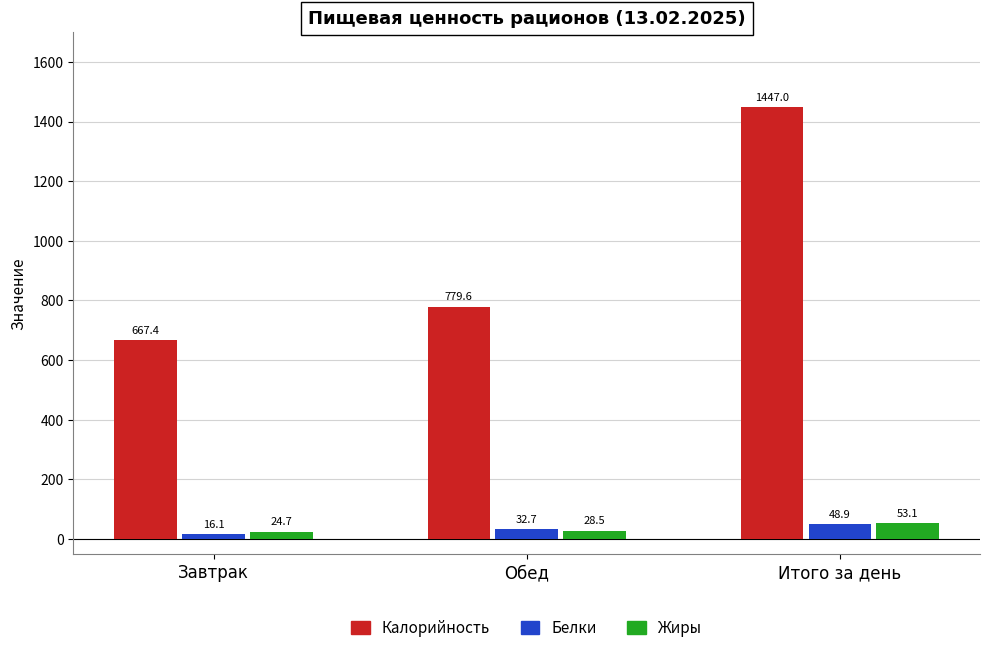

What is the greatest value displayed?

1447.0